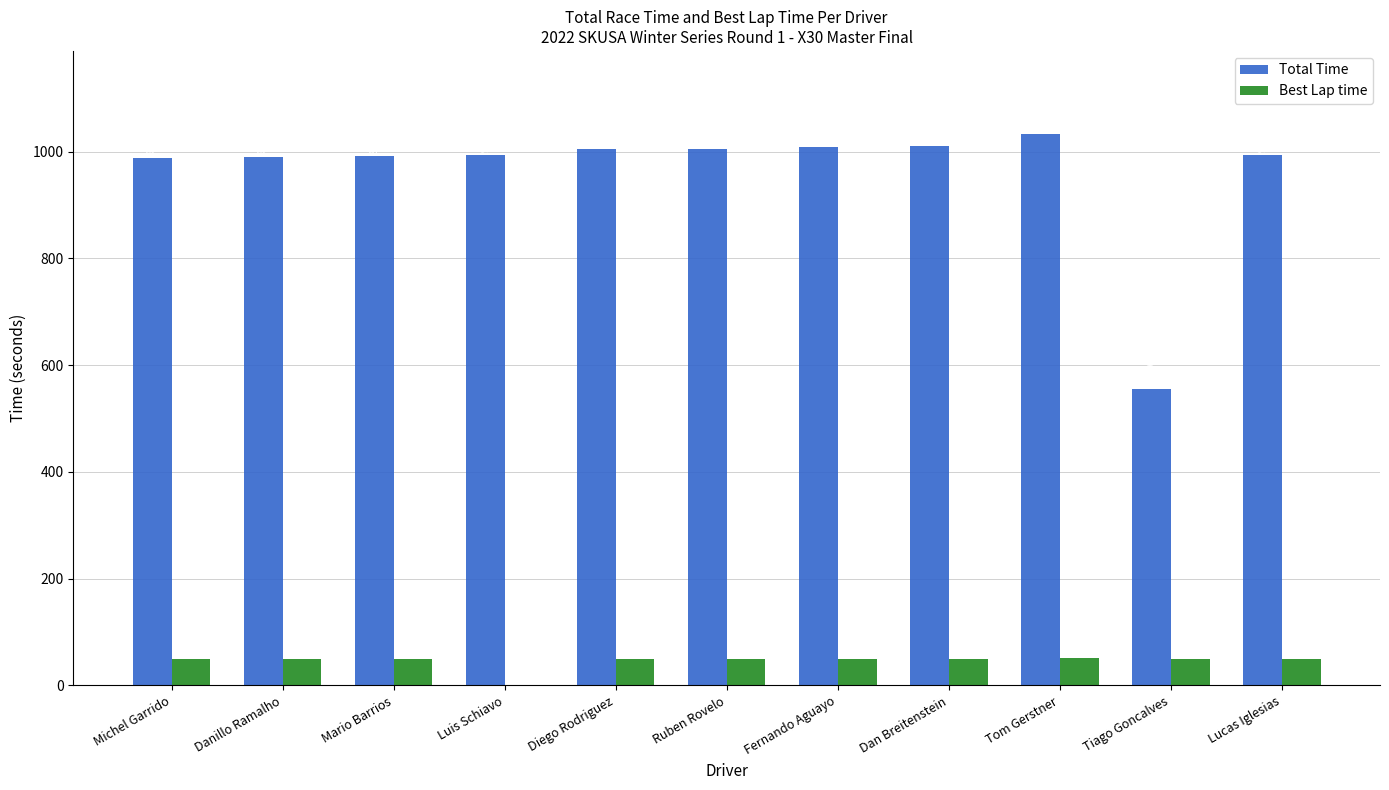

What value does the Total Time series have at Lucas Iglesias?

994.6